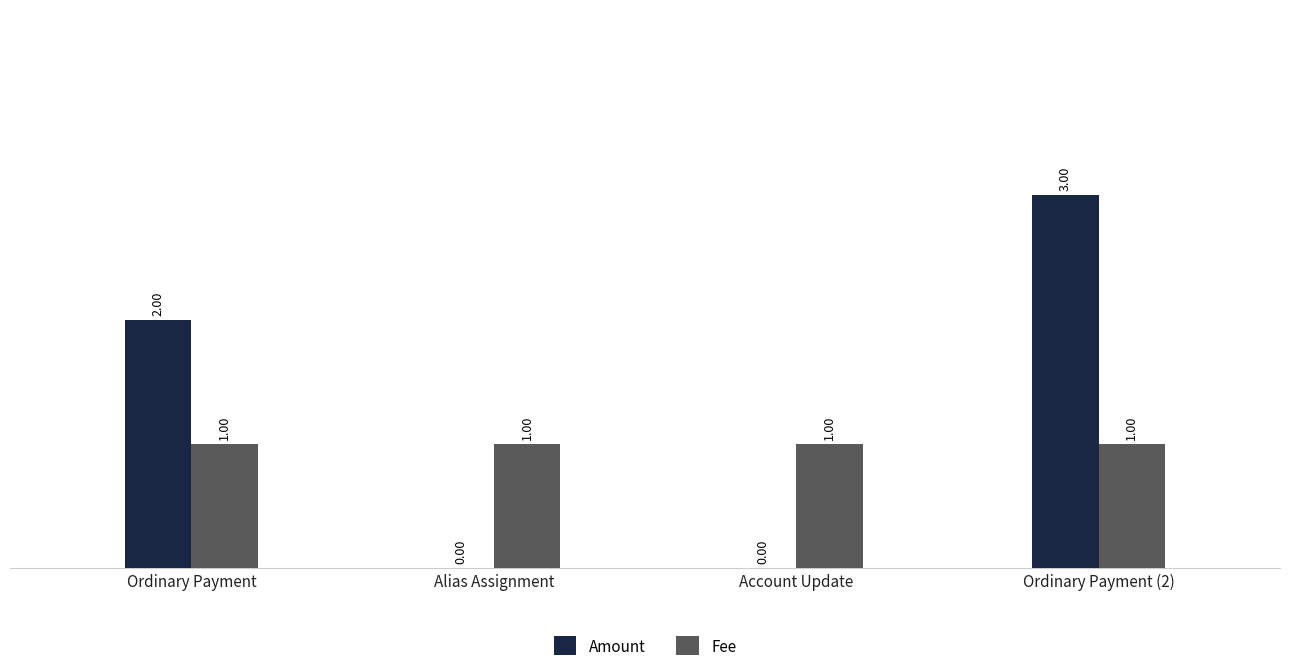

What is the sum of the Fee values at Alias Assignment and Ordinary Payment?

2.0